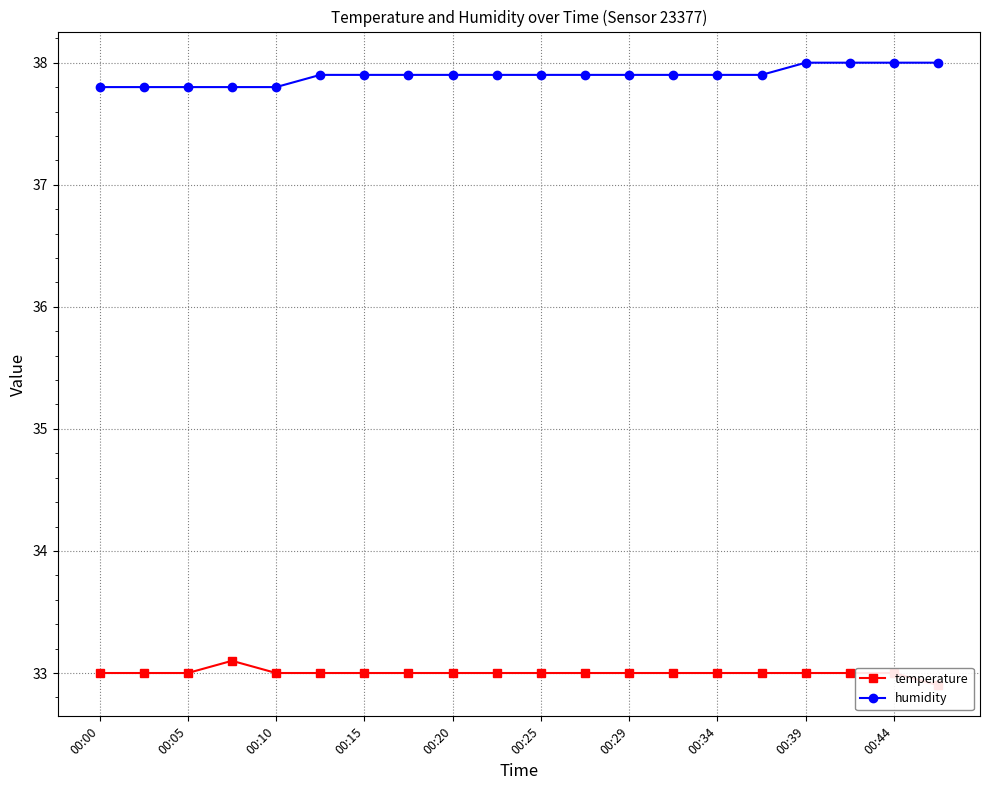

Is it true that humidity equals 37.9 at 00:34?

True